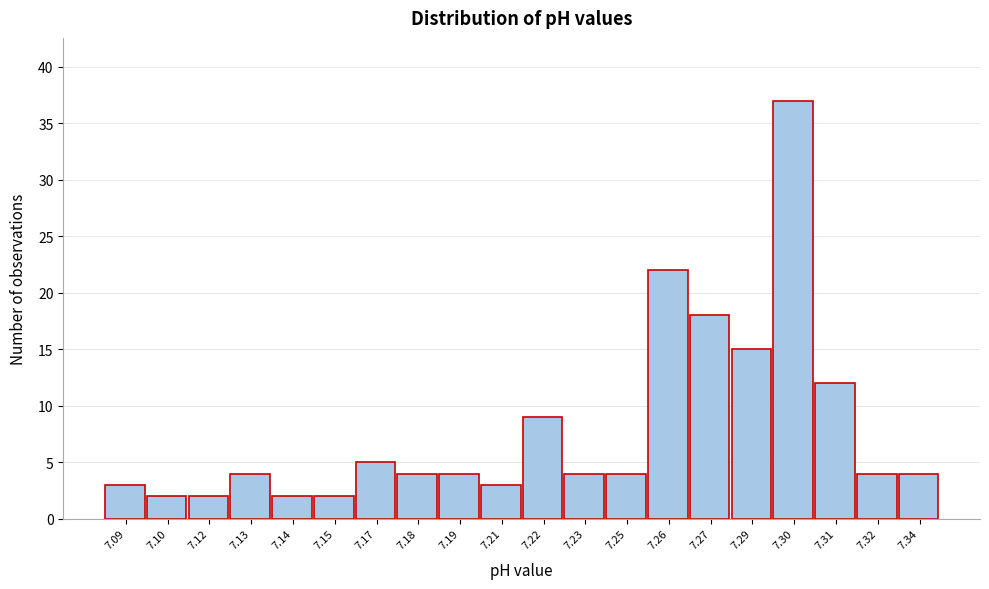

Reading left to right, list all the values displayed in this chart.

7.09=3	7.10=2	7.12=2	7.13=4	7.14=2	7.15=2	7.17=5	7.18=4	7.19=4	7.21=3	7.22=9	7.23=4	7.25=4	7.26=22	7.27=18	7.29=15	7.30=37	7.31=12	7.32=4	7.34=4